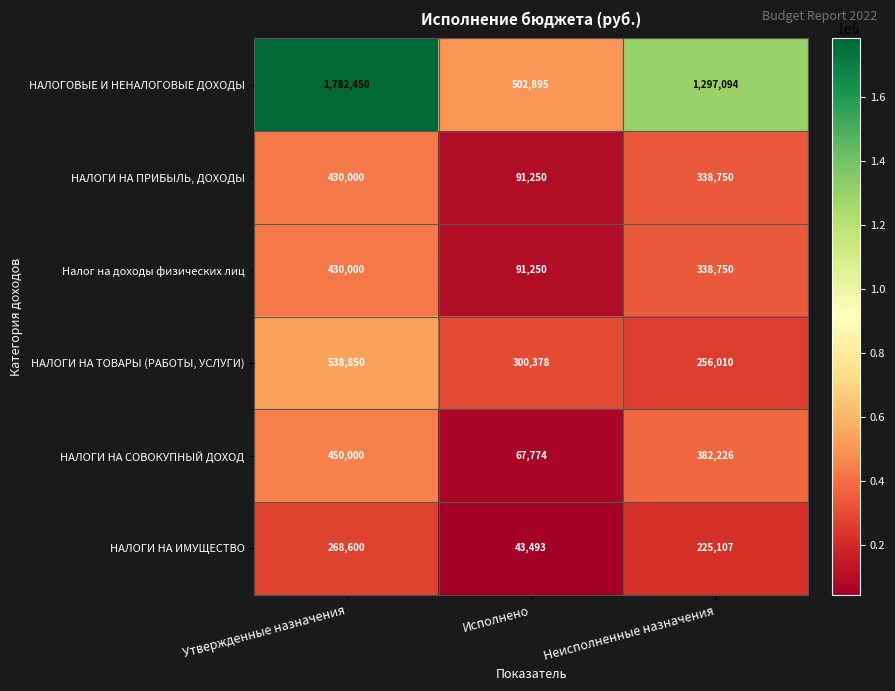

The value of Налог на доходы физических лиц at Неисполненные назначения is 338750. True or false?

True